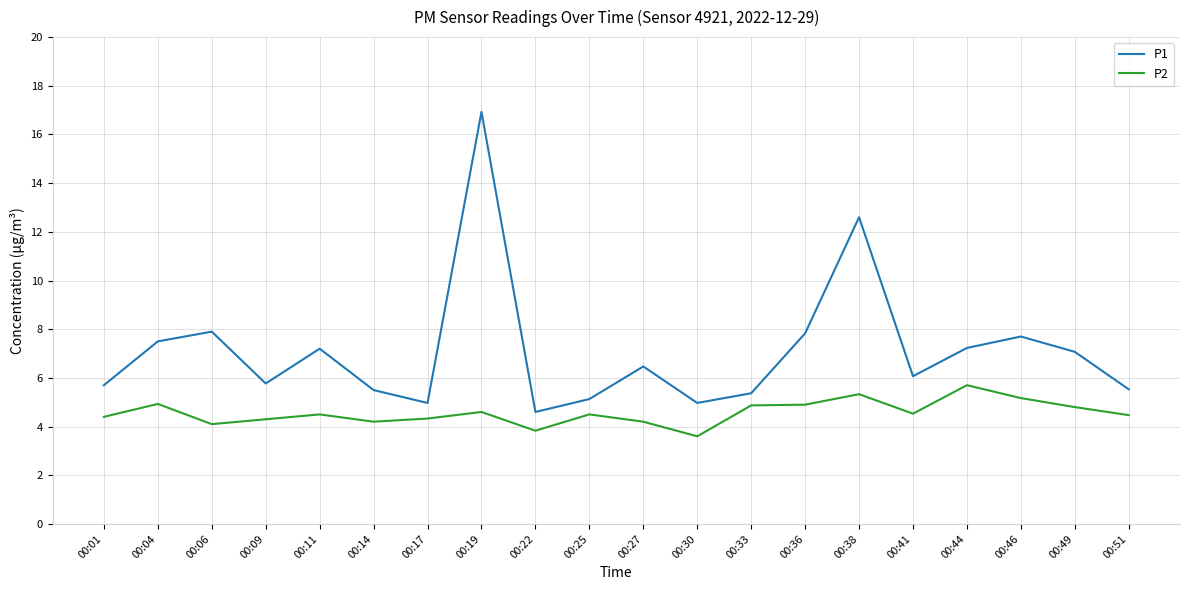

True or false: P2 has a value of 6.5 at 00:04.

False